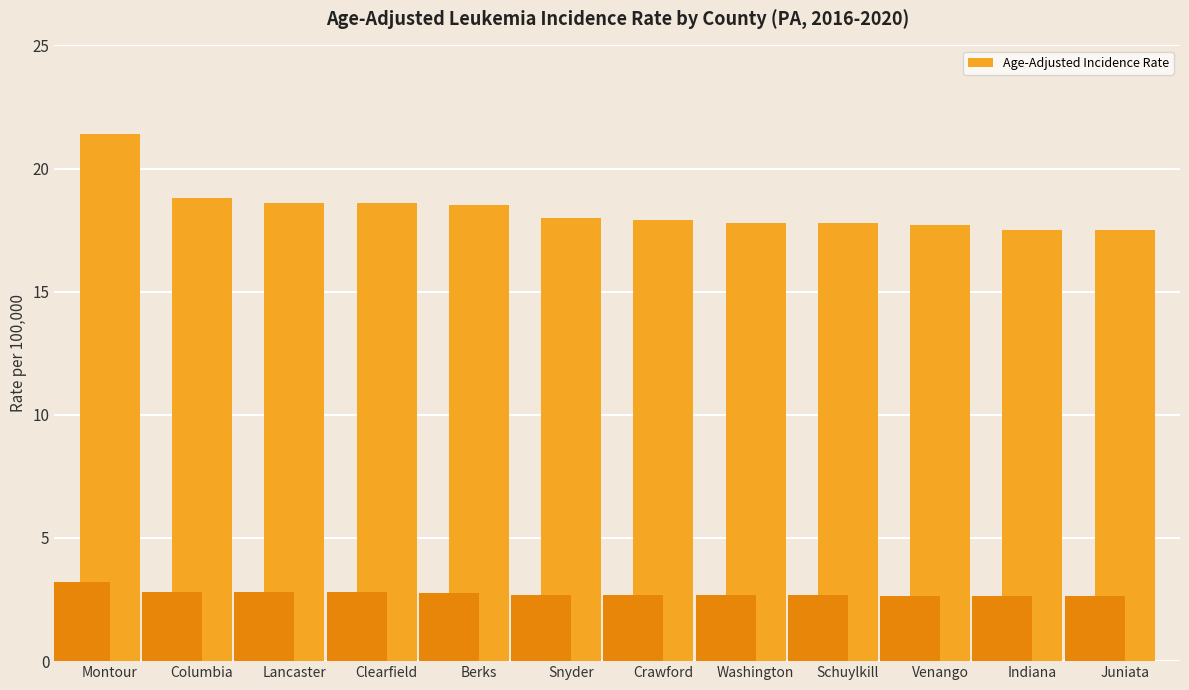

What is the sum of all values?

220.1